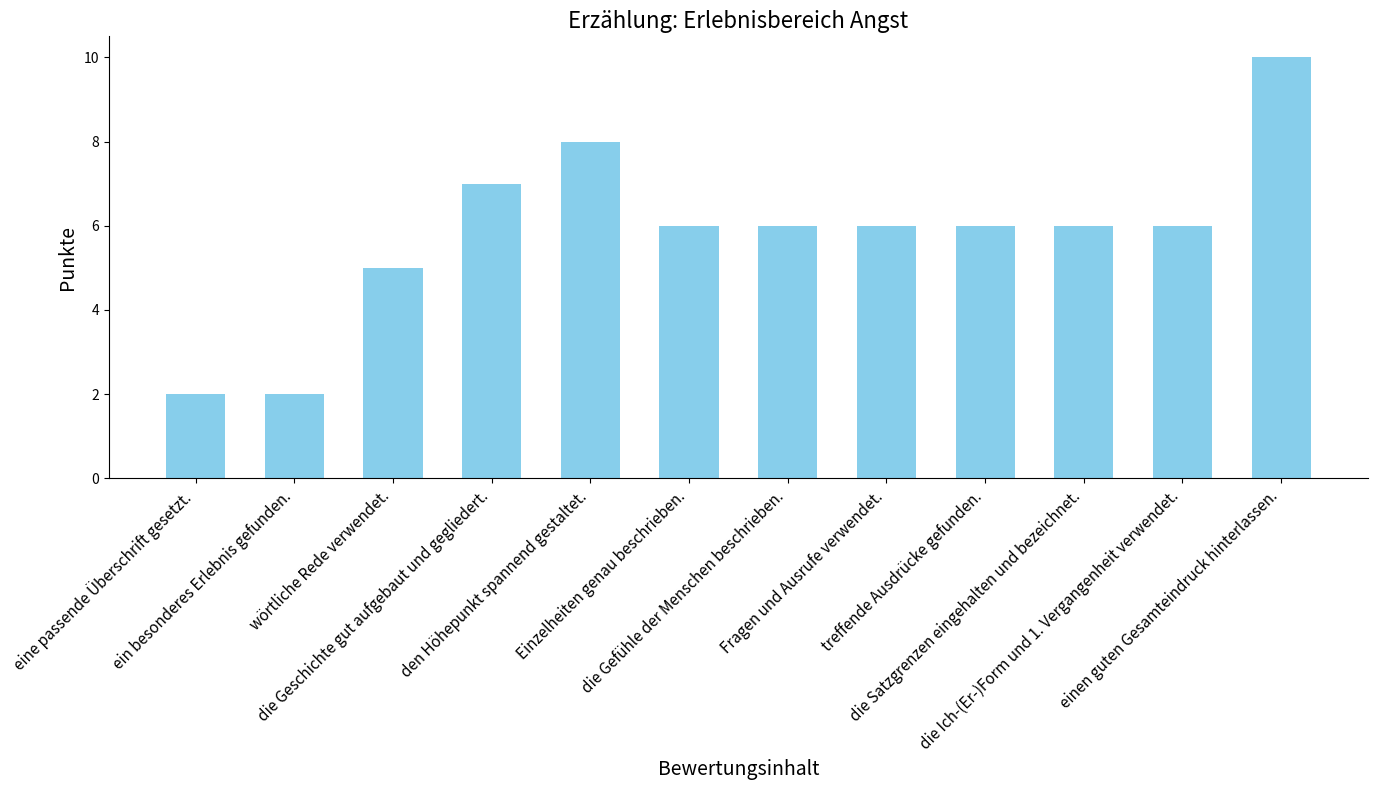

True or false: the data shows 5 at wörtliche Rede verwendet..

True